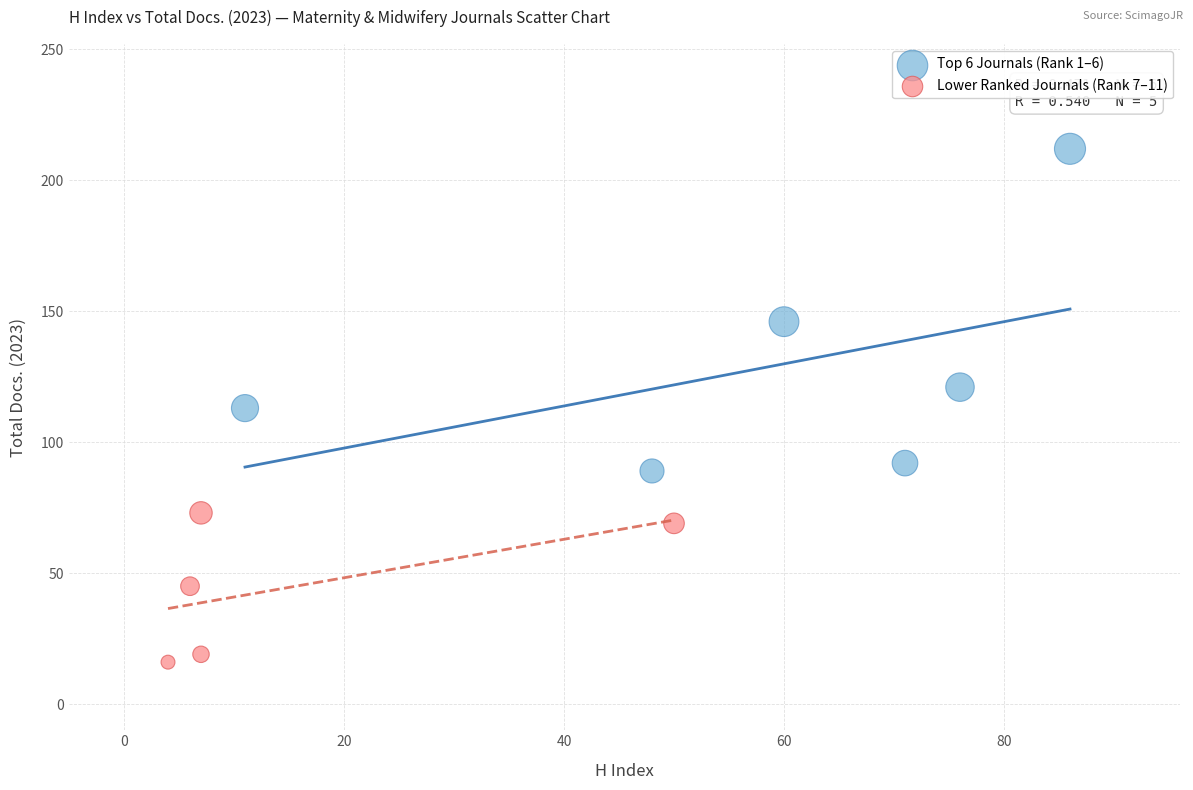

Which series contains the highest Y value?

Top 6 Journals (Rank 1–6)